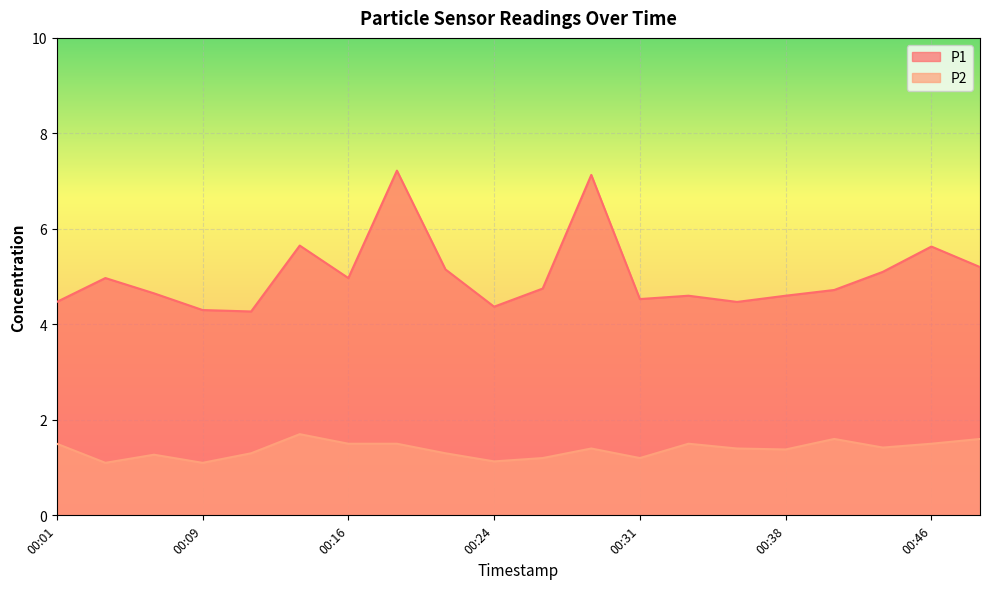

Is the value of P1 at 00:41 greater than the value of P2 at 00:11?

Yes